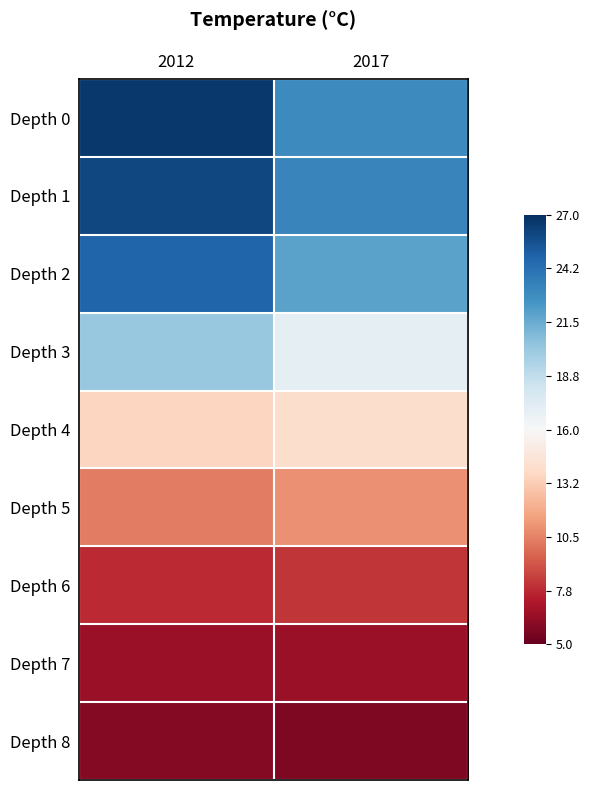

Reading left to right, what are all the values shown in this chart?

Depth 0: 2012=26.6	2017=23.0
Depth 1: 2012=26.0	2017=23.3
Depth 2: 2012=24.8	2017=21.9
Depth 3: 2012=20.2	2017=17.0
Depth 4: 2012=13.6	2017=14.1
Depth 5: 2012=10.4	2017=11.0
Depth 6: 2012=7.8	2017=8.1
Depth 7: 2012=6.5	2017=6.5
Depth 8: 2012=5.9	2017=5.7